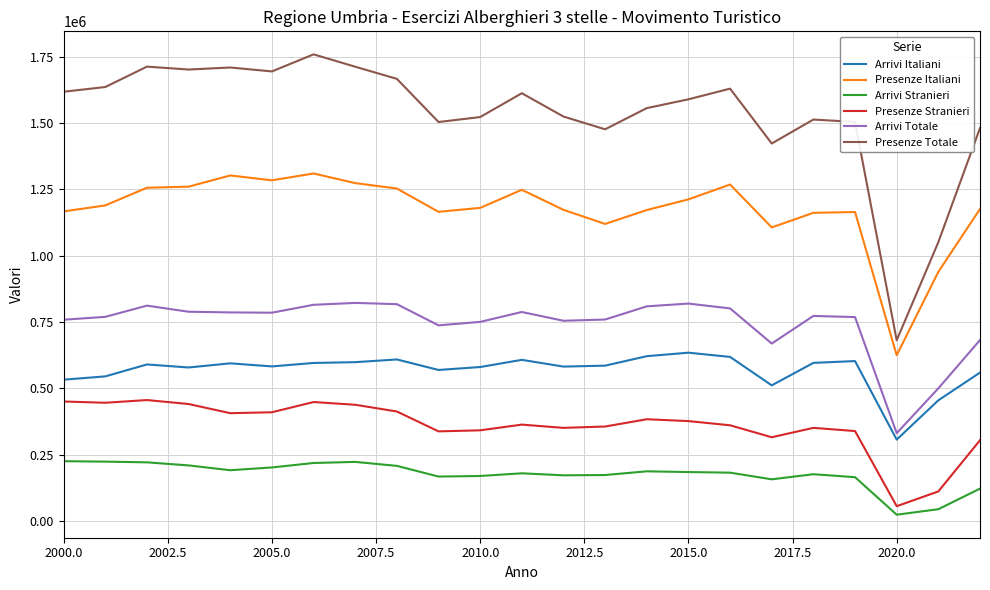

Rank the series by their maximum value, from highest to lowest.

Presenze Totale, Presenze Italiani, Arrivi Totale, Arrivi Italiani, Presenze Stranieri, Arrivi Stranieri